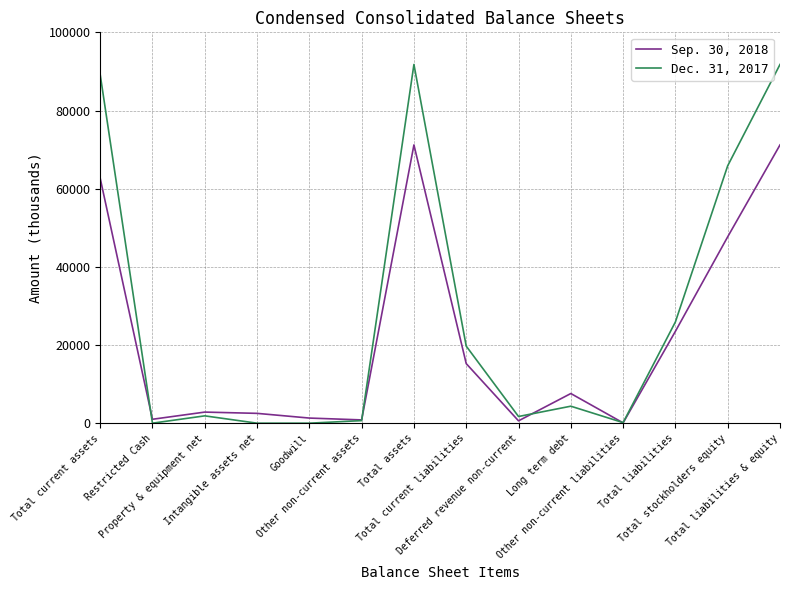

Between which two adjacent categories do Sep. 30, 2018 and Dec. 31, 2017 first intersect?

Total current assets and Restricted Cash